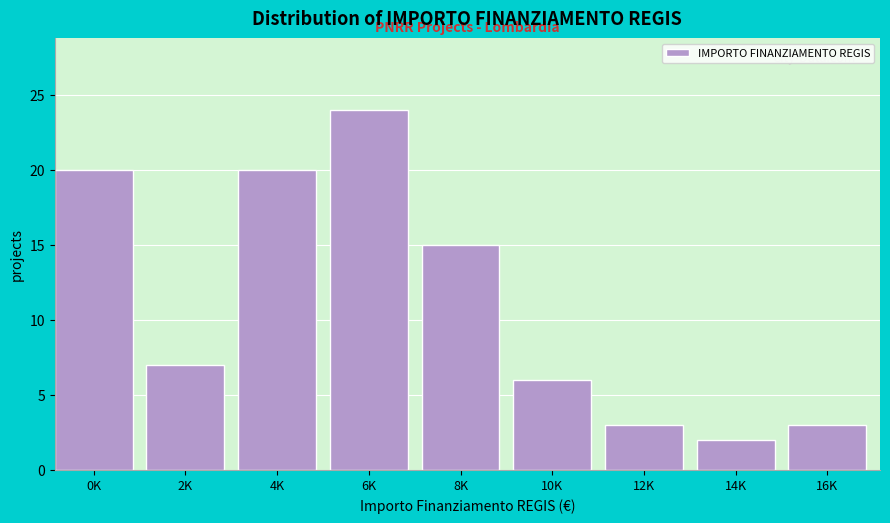

Reading left to right, what are all the values shown in this chart?

0K=20	2K=7	4K=20	6K=24	8K=15	10K=6	12K=3	14K=2	16K=3